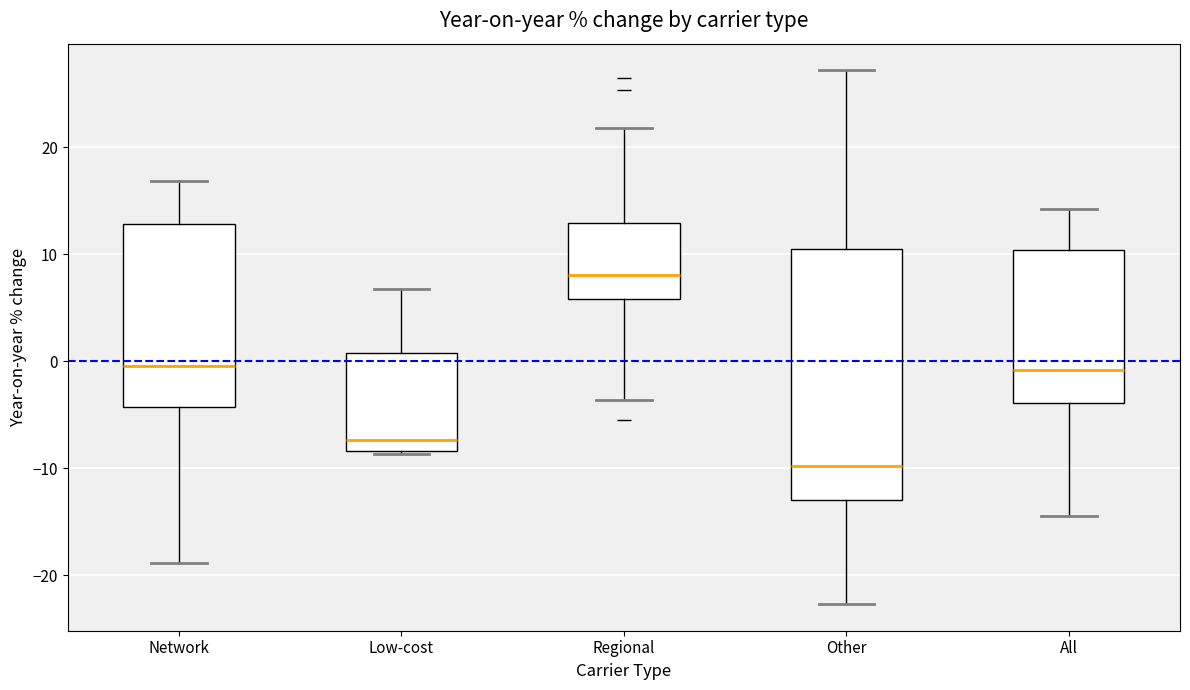

Comparing the boxes themselves (not the whiskers), which one is the tallest?

Other